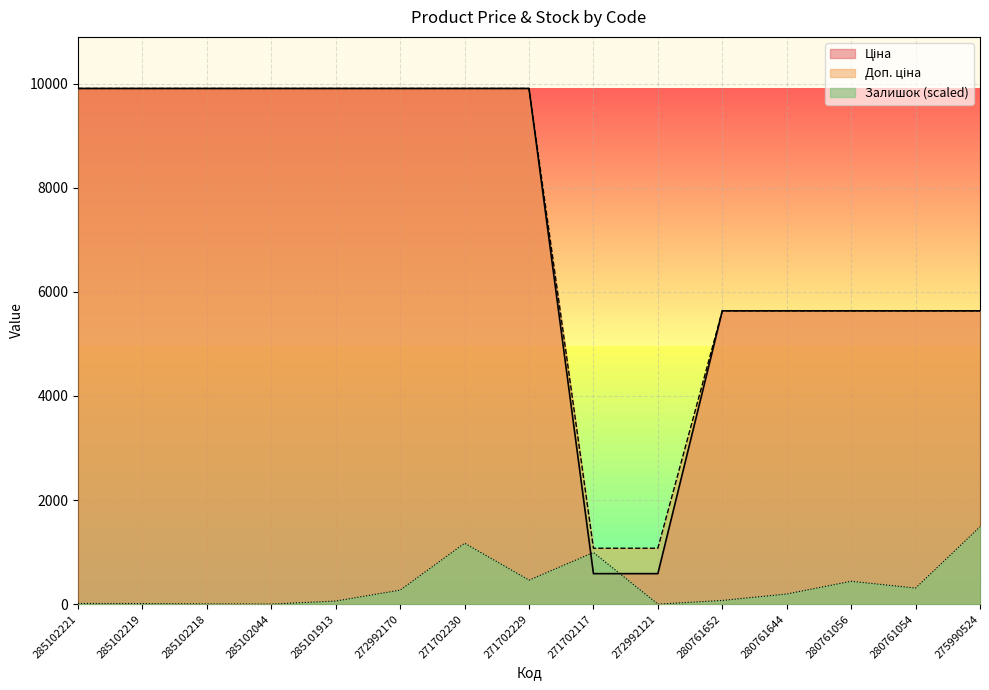

What is the difference between the maximum and minimum values in the Ціна series?

9322.5